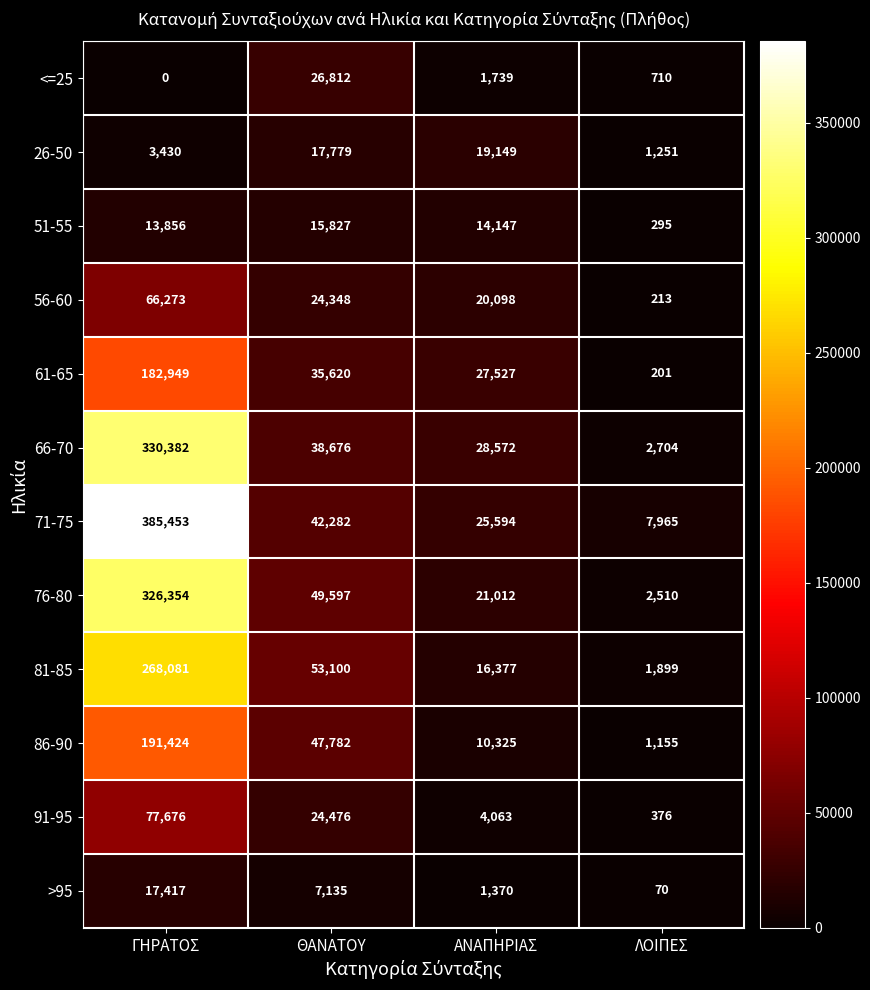

What is the greatest value displayed?

385453